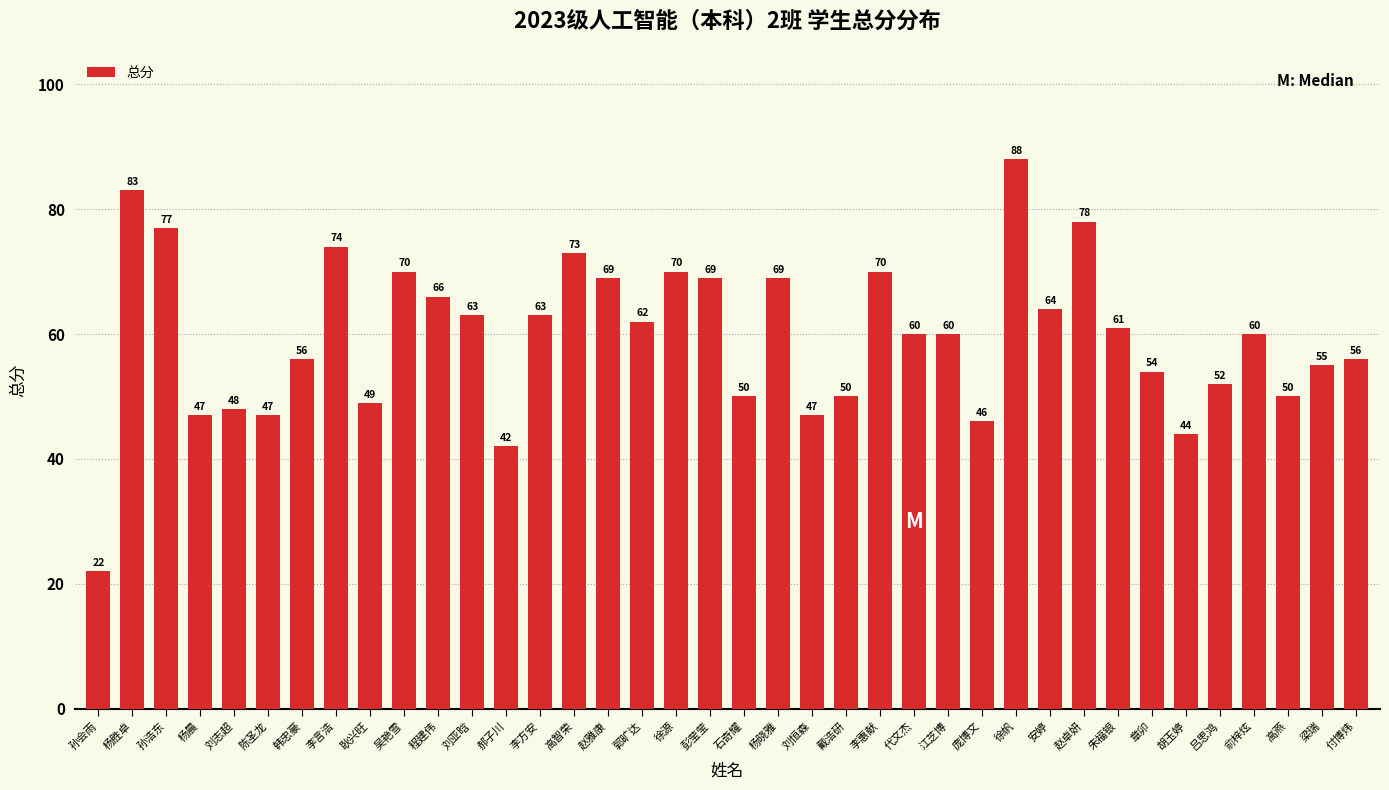

Which label corresponds to the smallest value in the chart?

孙会雨